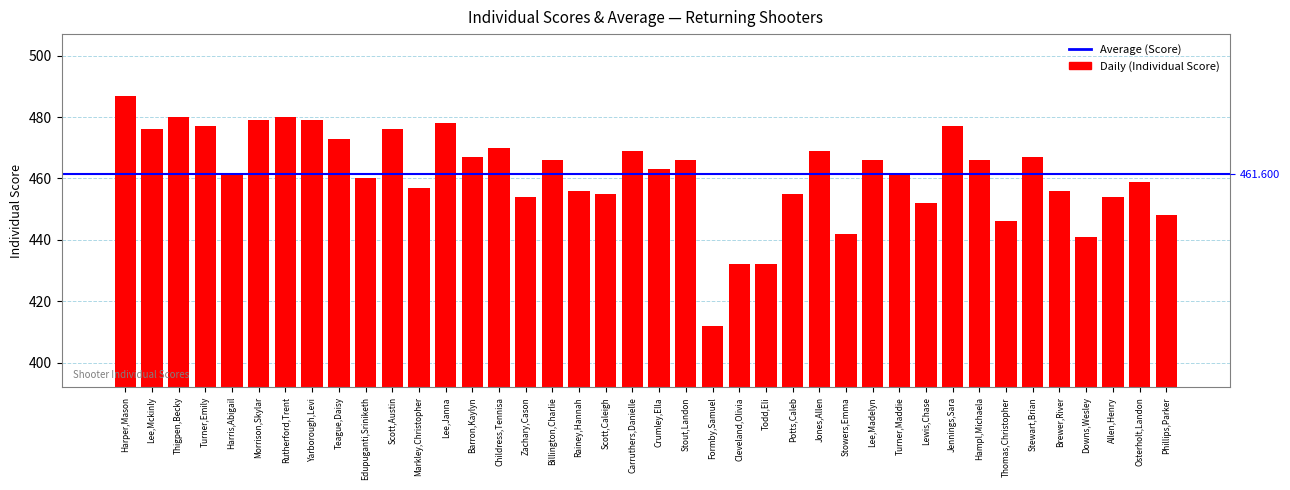

What is the smallest value displayed?

412